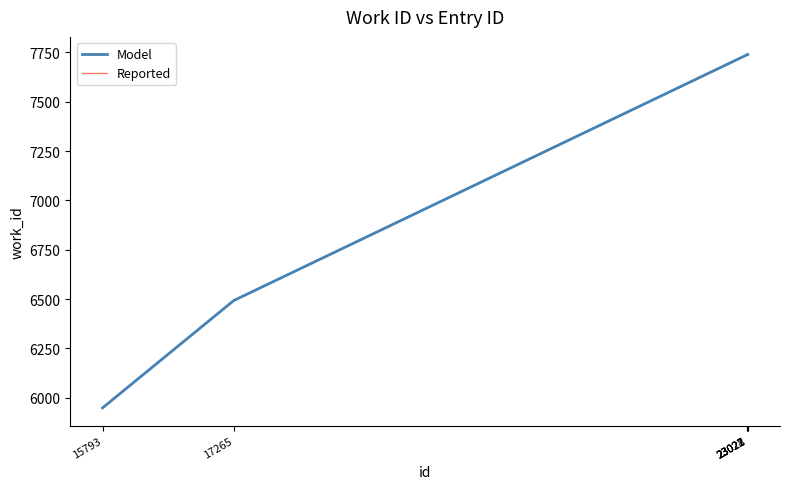

At which category is the sum across all series the highest?

23022